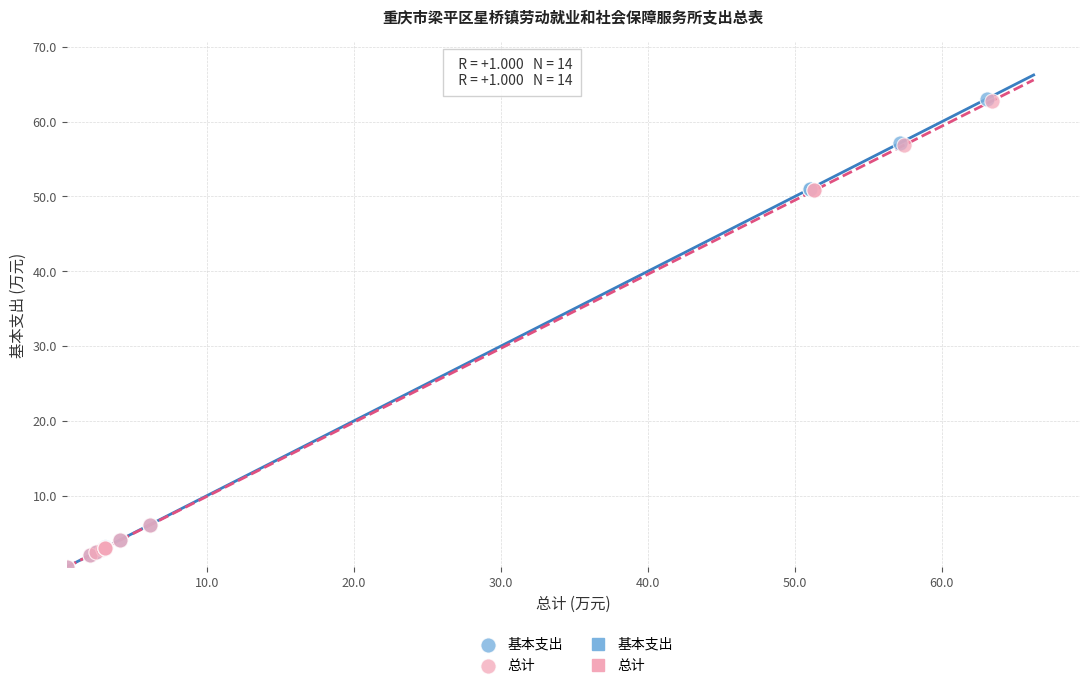

Which series has the widest spread of Y values?

基本支出